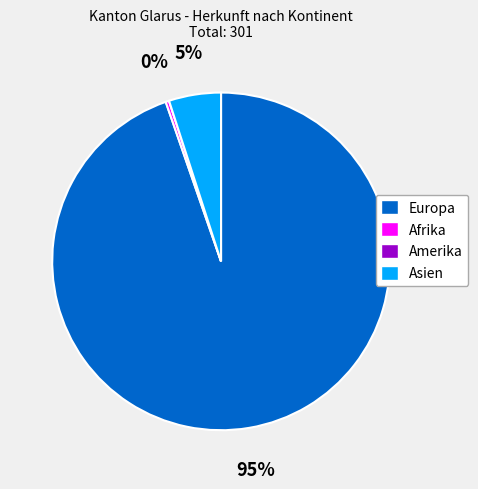

What percentage is the Asien slice, to the nearest percent?

5%